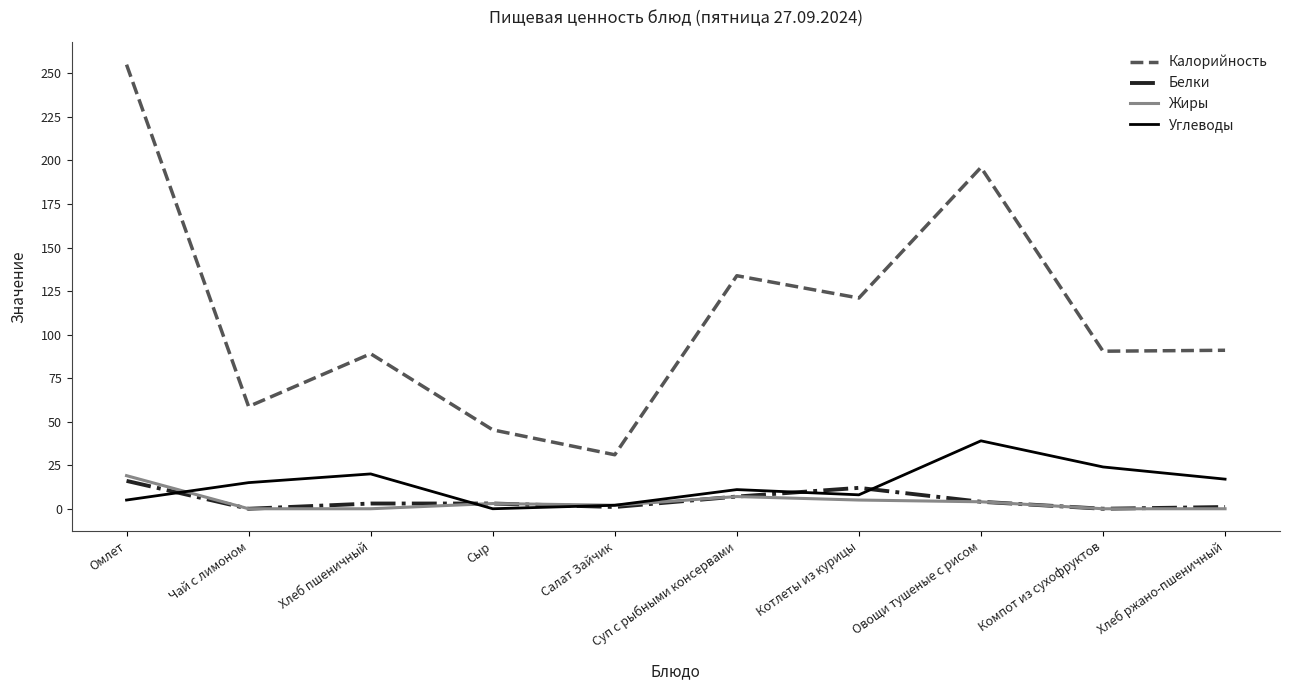

Which series has the widest spread of values?

Калорийность